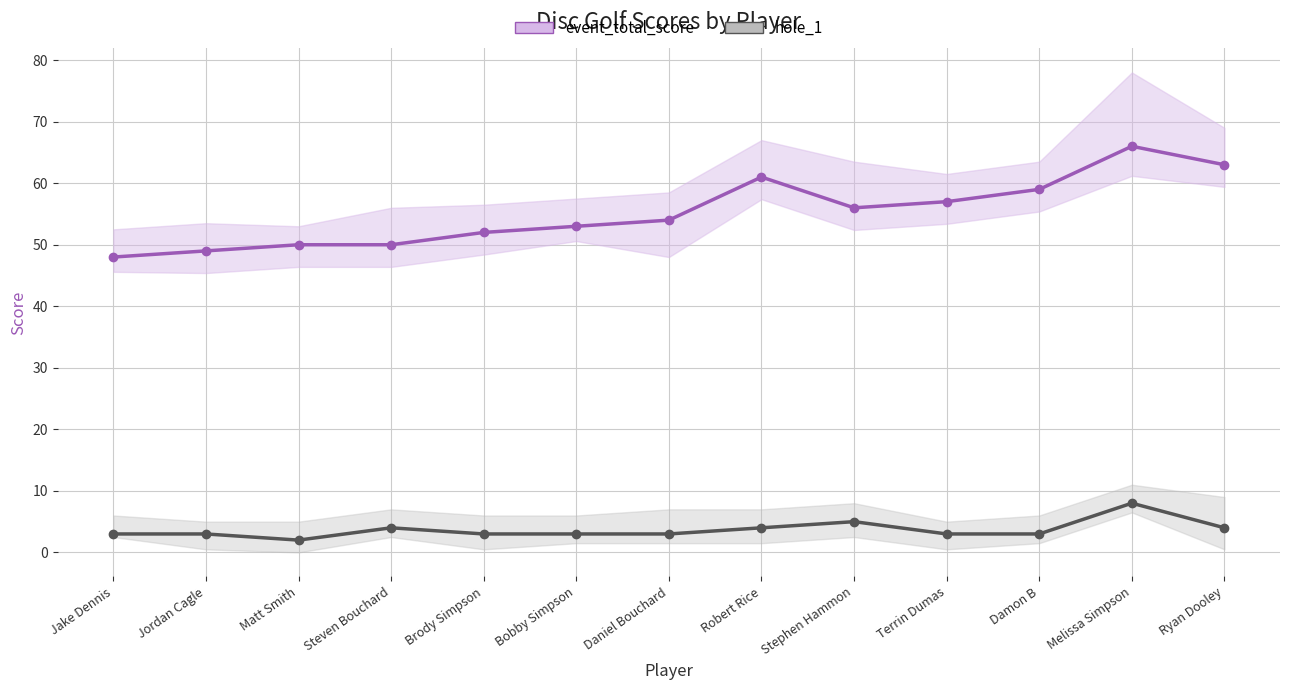

What is the spread (max minus min) of values at Jake Dennis?

45